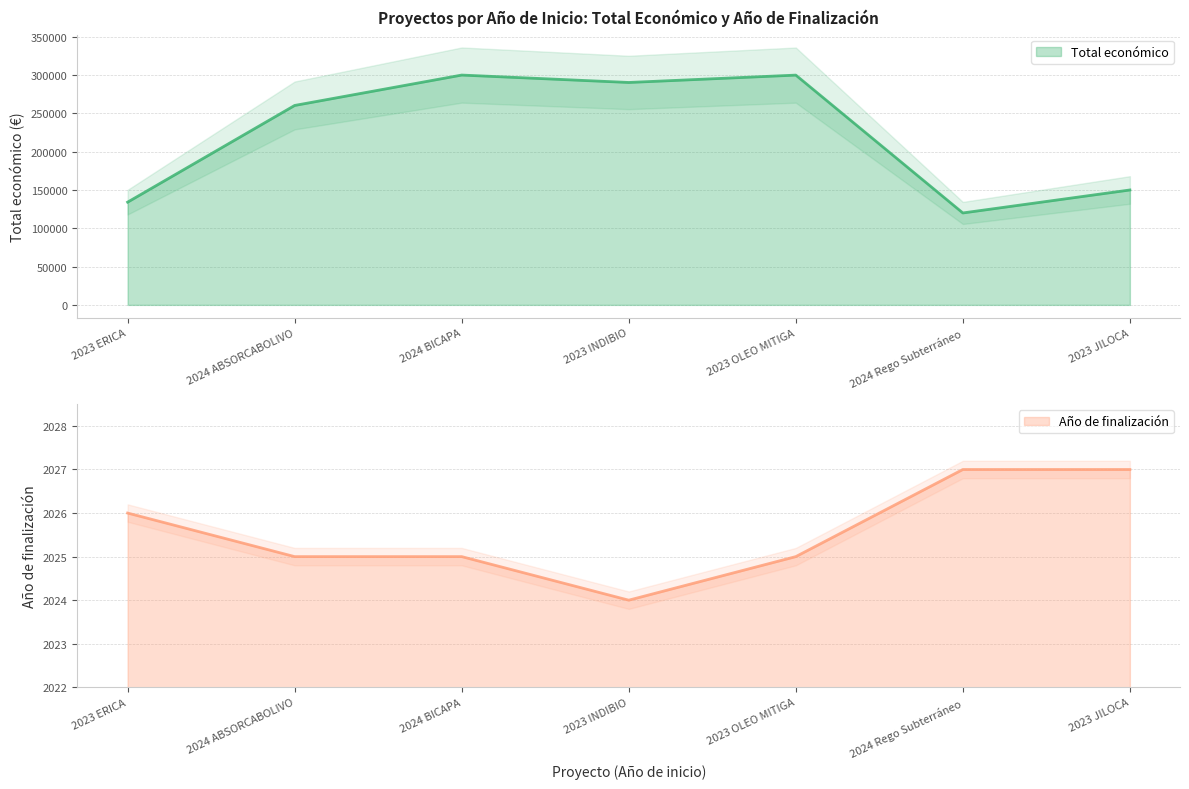

Is it true that Total económico equals 120000 at 2024 Rego Subterráneo?

True